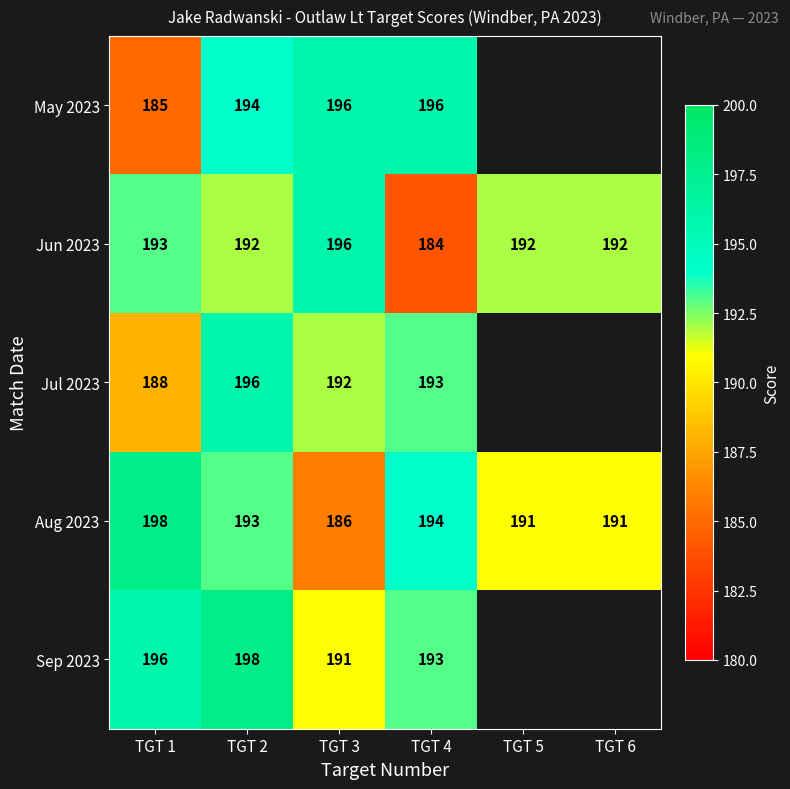

Rank the series at TGT 1 from lowest to highest value.

May 2023, Jul 2023, Jun 2023, Sep 2023, Aug 2023